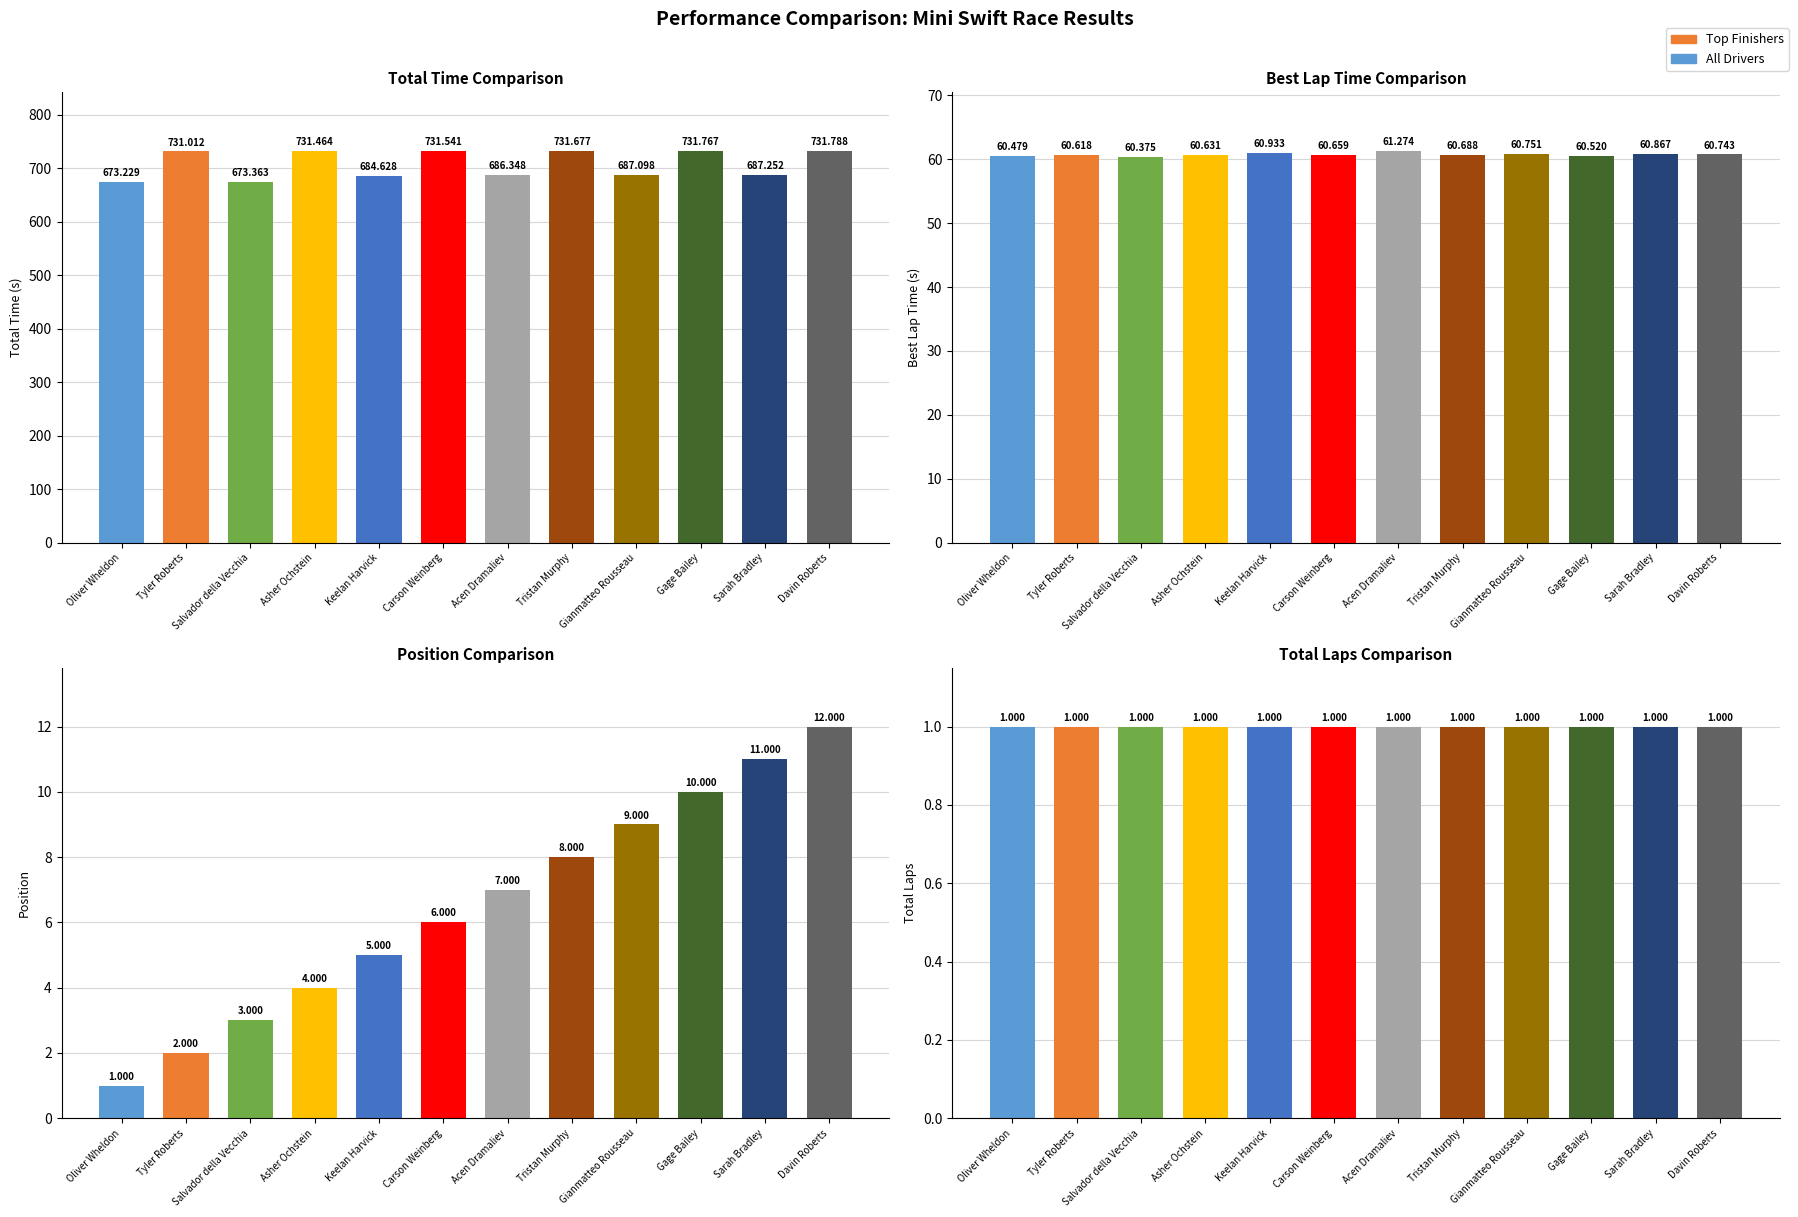

Reading right to left, what are all the values shown in this chart?

Total Time: Davin Roberts=731.8	Sarah Bradley=687.3	Gage Bailey=731.8	Gianmatteo Rousseau=687.1	Tristan Murphy=731.7	Acen Dramaliev=686.3	Carson Weinberg=731.5	Keelan Harvick=684.6	Asher Ochstein=731.5	Salvador della Vecchia=673.4	Tyler Roberts=731.0	Oliver Wheldon=673.2
Best Lap time: Davin Roberts=60.7	Sarah Bradley=60.9	Gage Bailey=60.5	Gianmatteo Rousseau=60.8	Tristan Murphy=60.7	Acen Dramaliev=61.3	Carson Weinberg=60.7	Keelan Harvick=60.9	Asher Ochstein=60.6	Salvador della Vecchia=60.4	Tyler Roberts=60.6	Oliver Wheldon=60.5
Position: Davin Roberts=12.0	Sarah Bradley=11.0	Gage Bailey=10.0	Gianmatteo Rousseau=9.0	Tristan Murphy=8.0	Acen Dramaliev=7.0	Carson Weinberg=6.0	Keelan Harvick=5.0	Asher Ochstein=4.0	Salvador della Vecchia=3.0	Tyler Roberts=2.0	Oliver Wheldon=1.0
Total Laps: Davin Roberts=1.0	Sarah Bradley=1.0	Gage Bailey=1.0	Gianmatteo Rousseau=1.0	Tristan Murphy=1.0	Acen Dramaliev=1.0	Carson Weinberg=1.0	Keelan Harvick=1.0	Asher Ochstein=1.0	Salvador della Vecchia=1.0	Tyler Roberts=1.0	Oliver Wheldon=1.0